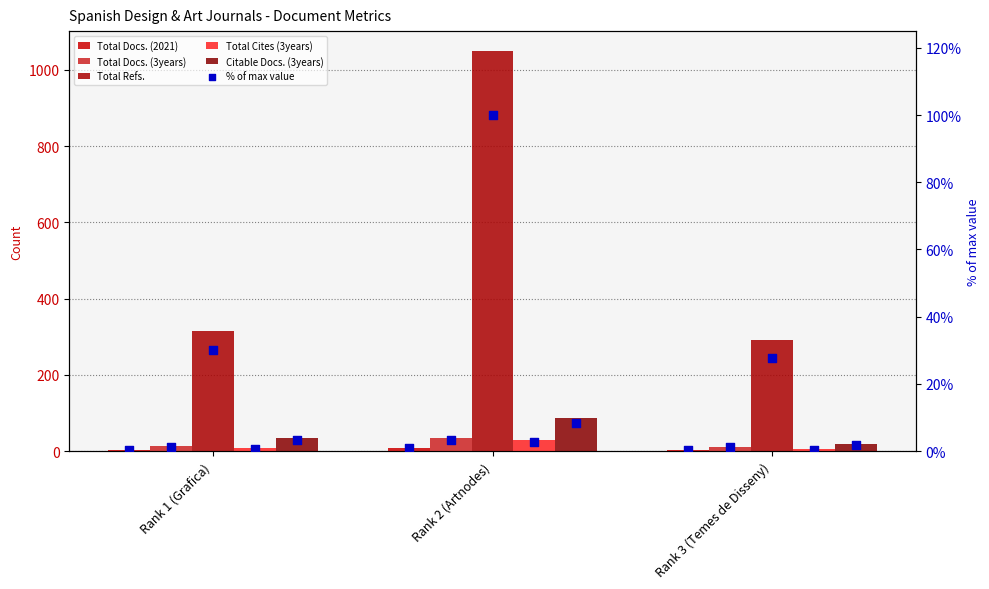

At how many categories does at least one series exceed 159?

3